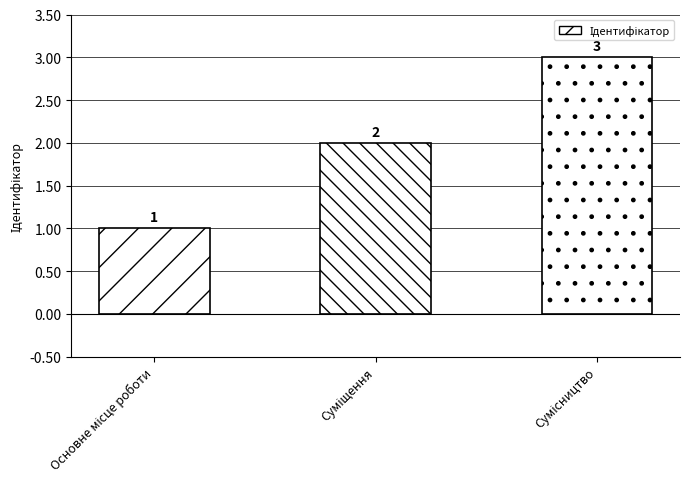

What is the value of the 1st bar from the left?

1